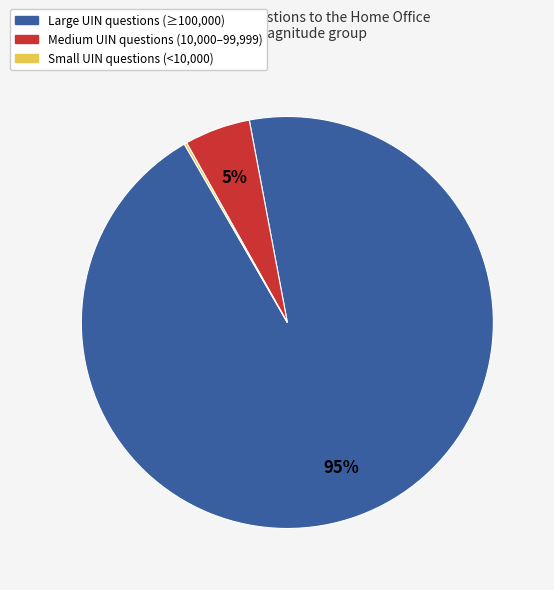

Which slice is the largest?

Large UIN questions (≥100,000)